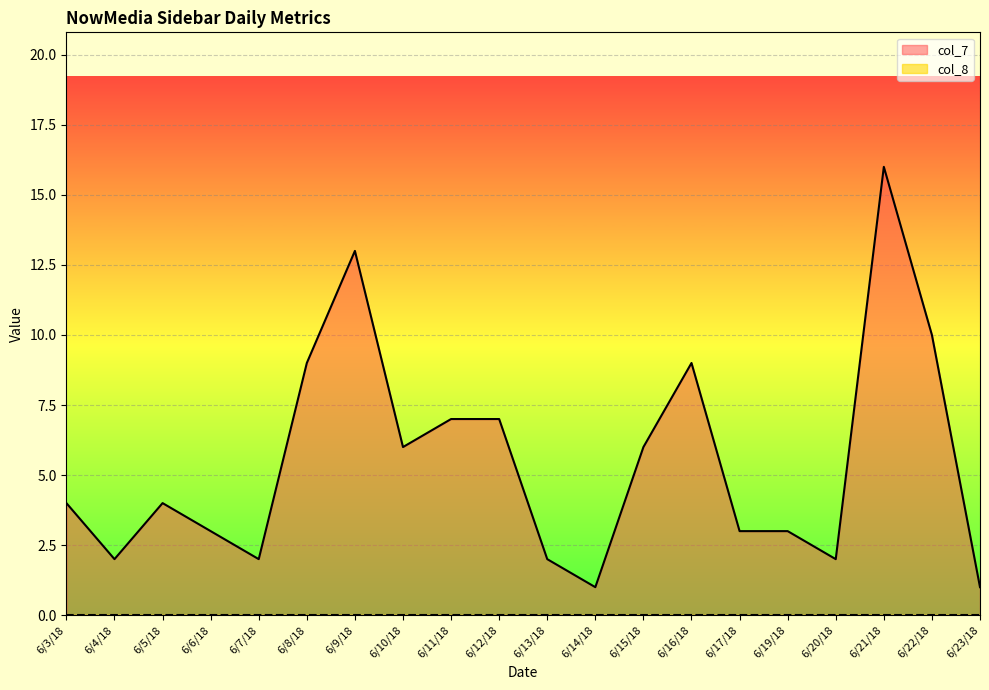

Is it true that the value at 6/17/18 is 4?

False